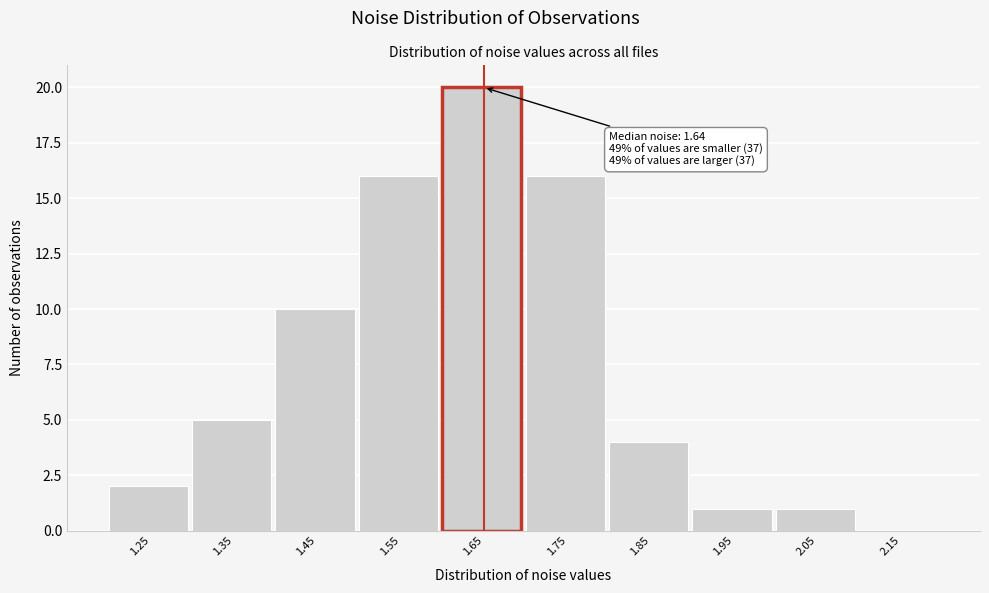

Over which range of the x-axis is the bar tallest?

1.6 to 1.7